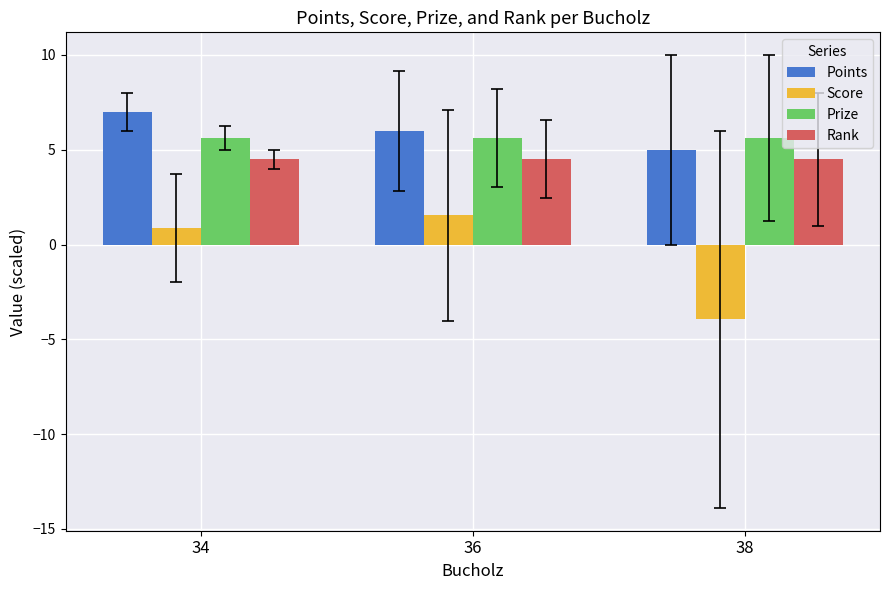

What is the difference between the maximum and minimum values in the Score series?

5.5